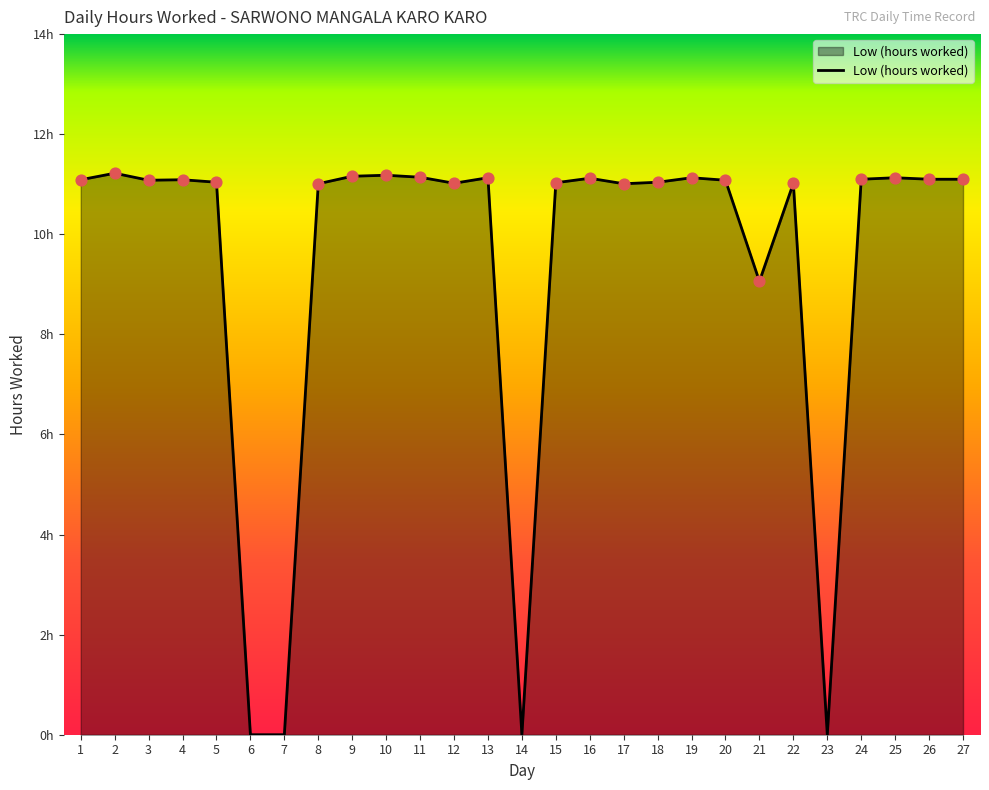

What is the ratio of the value at 12 to the value at 9?

1.0